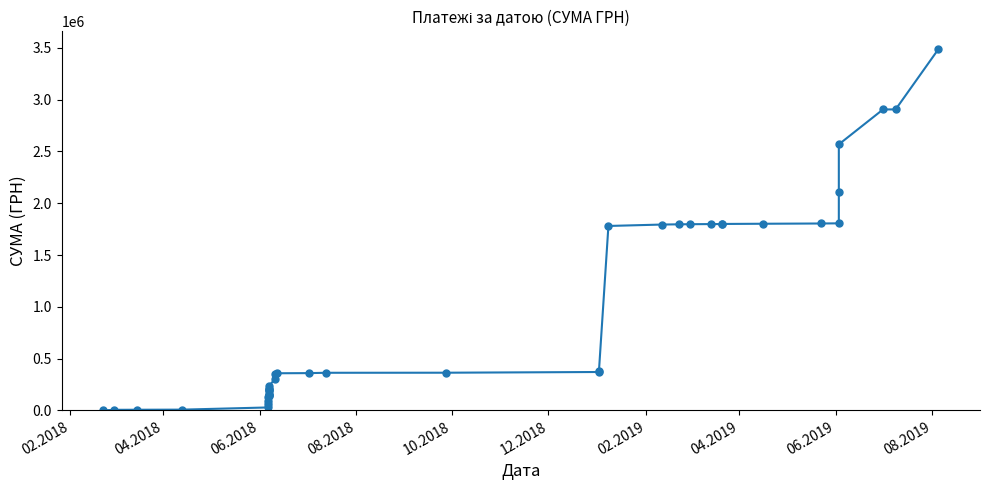

What is the value of the 6th point from the left?

57839.5